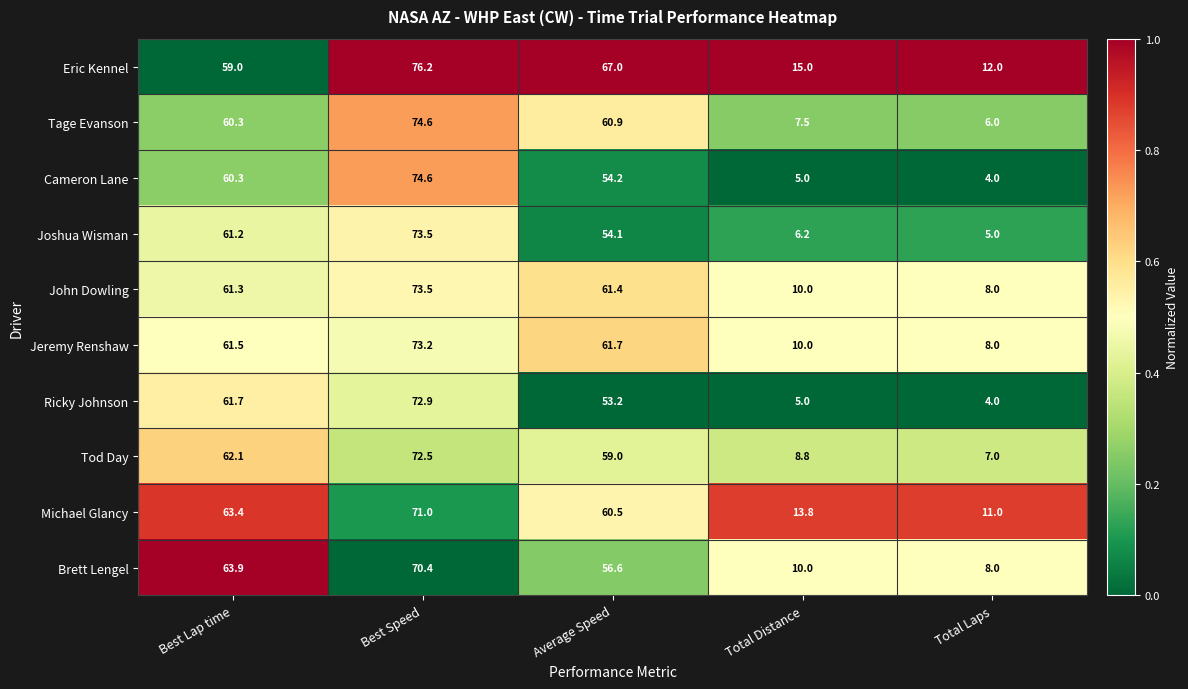

Is it true that Tod Day equals 32.8 at Best Lap time?

False